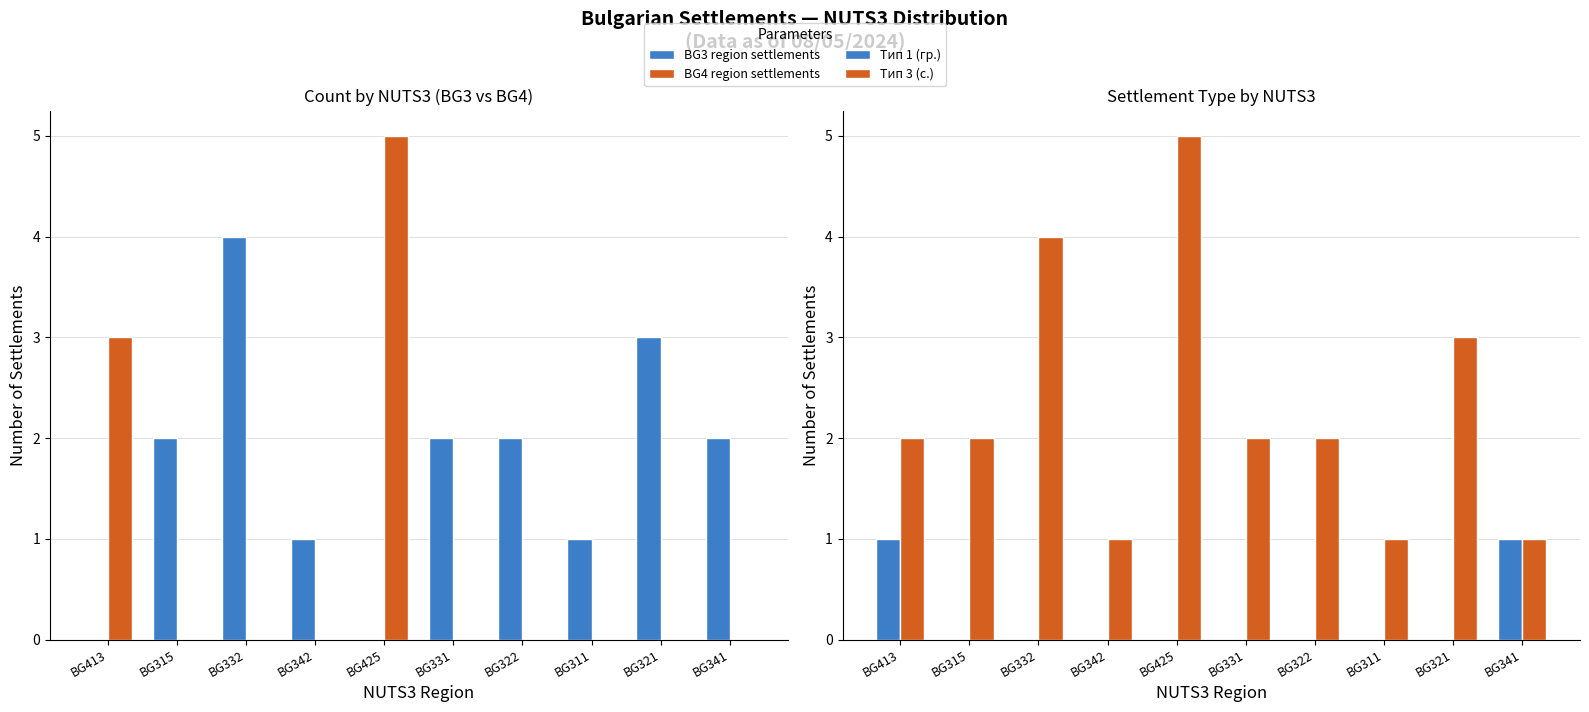

The value of Тип 1 (гр.) at BG341 is 1. True or false?

False